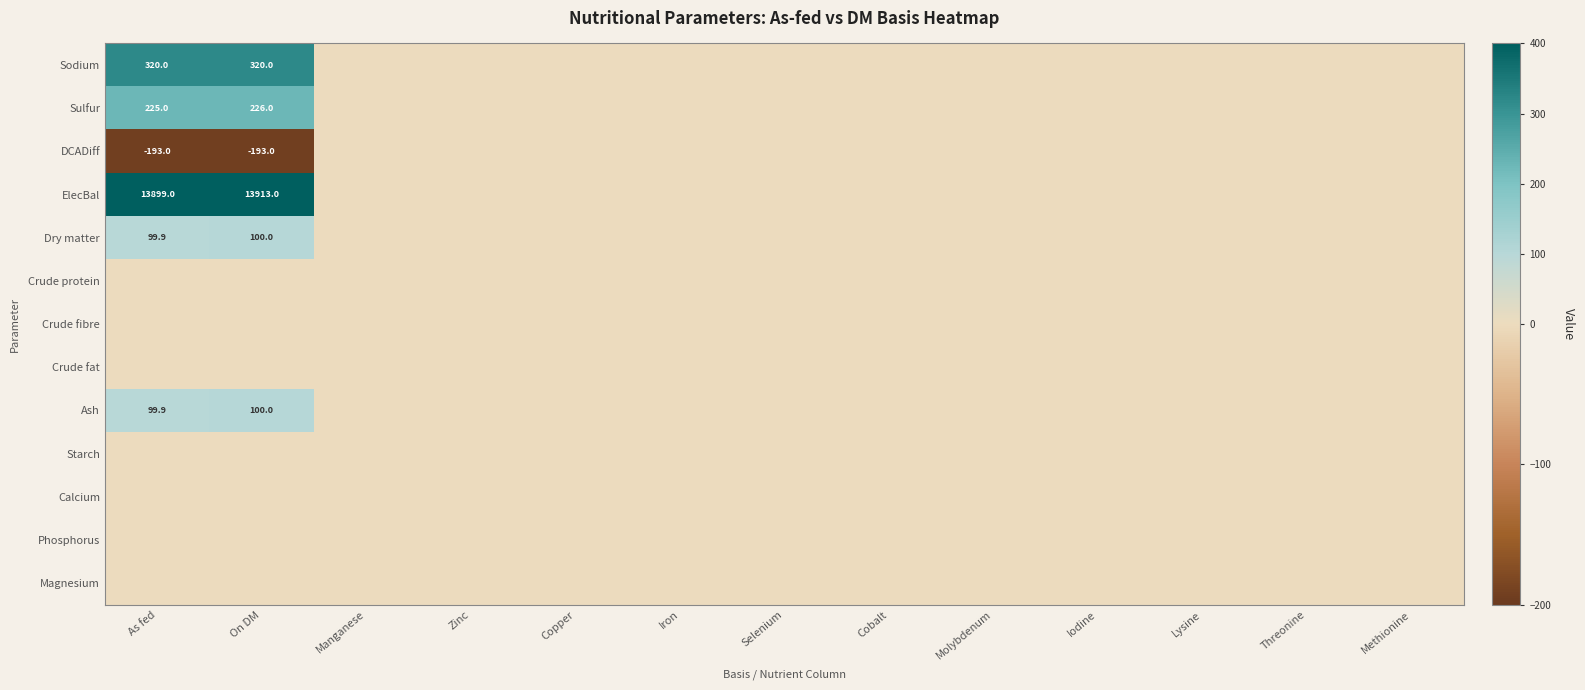

The value of DCADiff at As fed is -193.0. True or false?

True